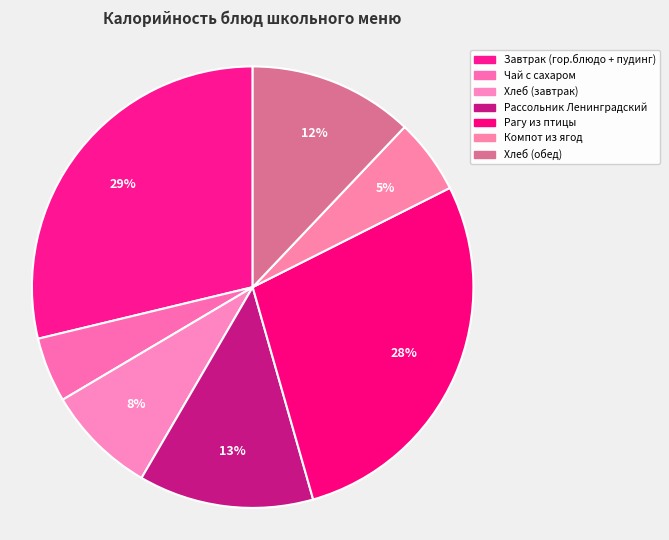

Is Рагу из птицы the majority of the pie?

No